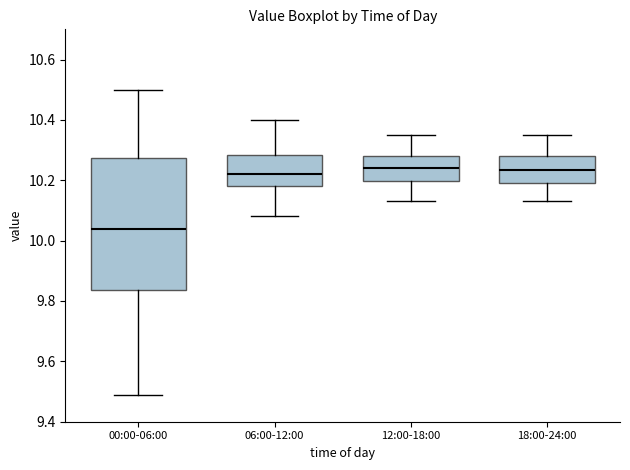

Which box has the lowest median line?

00:00-06:00